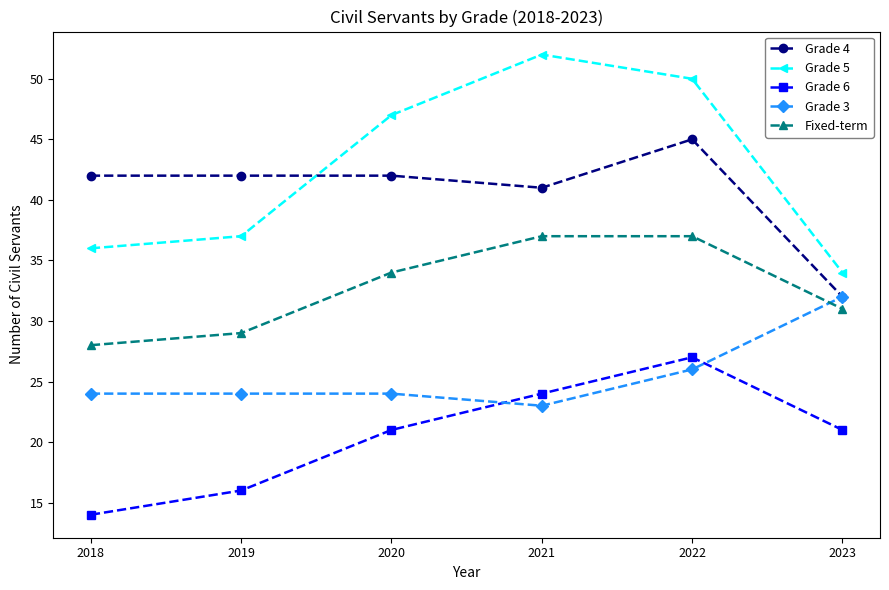

What is the sum of the Grade 6 values at 2021 and 2020?

45